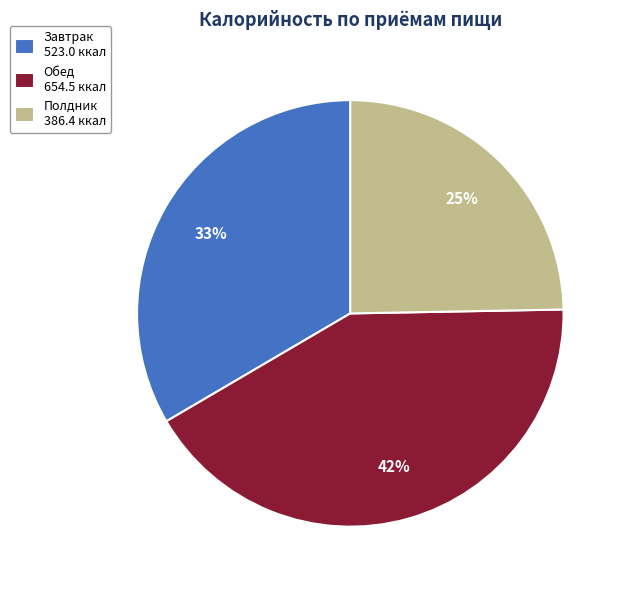

How many slices are in this pie chart?

3